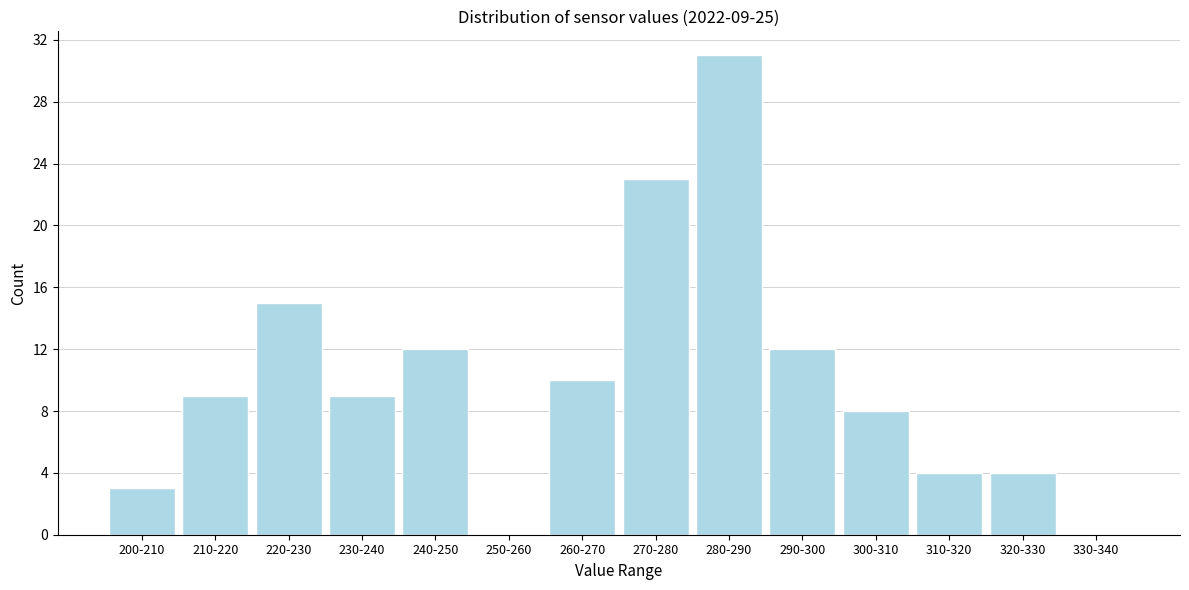

Reading right to left, what are all the values shown in this chart?

330-340=0	320-330=4	310-320=4	300-310=8	290-300=12	280-290=31	270-280=23	260-270=10	250-260=0	240-250=12	230-240=9	220-230=15	210-220=9	200-210=3